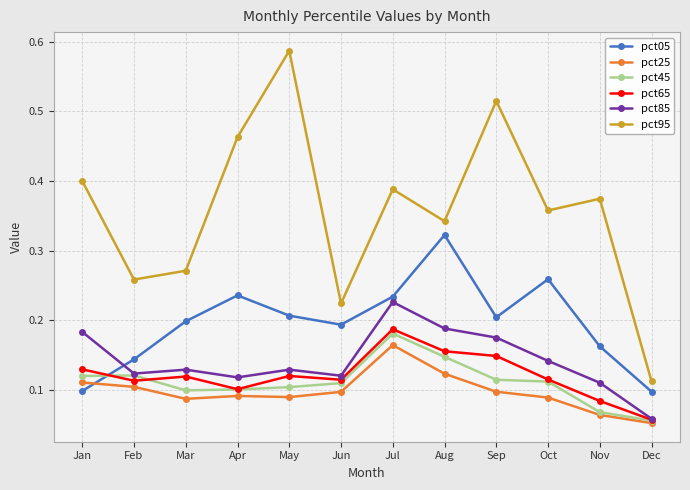

Is it true that pct85 equals 0.2 at Jan?

True